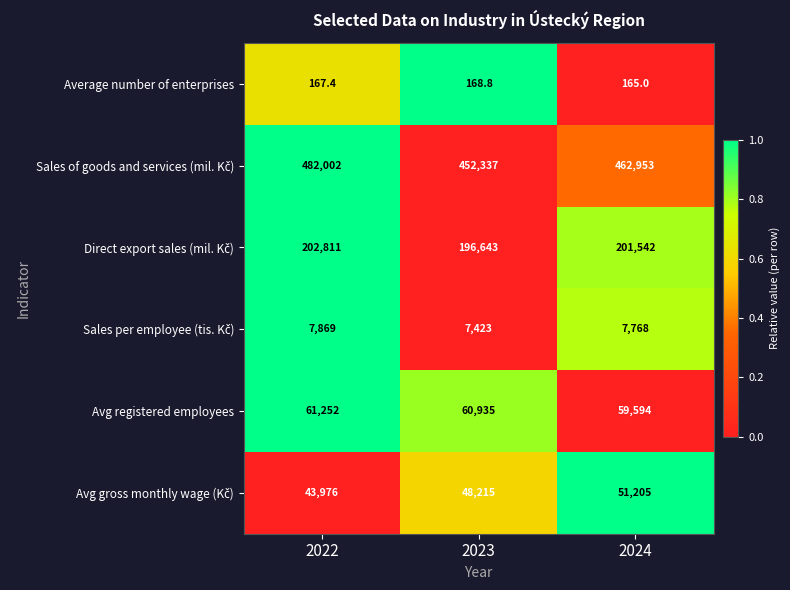

What is the sum of the Avg registered employees values at 2024 and 2023?

120529.0